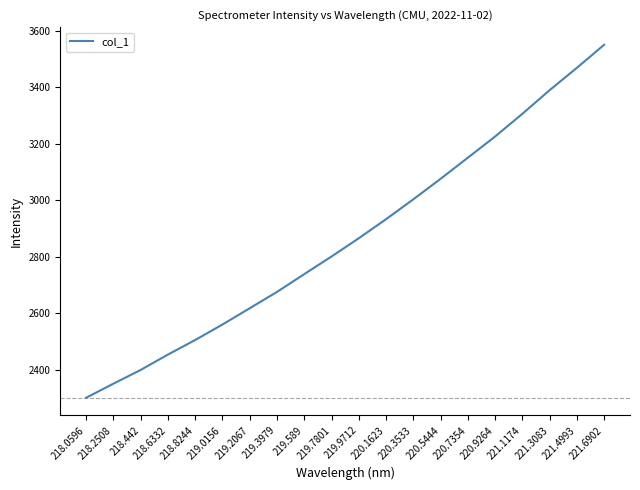

Reading right to left, what are all the values shown in this chart?

221.6902=3550.7	221.4993=3469.0	221.3083=3390.0	221.1174=3306.1	220.9264=3225.8	220.7354=3150.8	220.5444=3076.0	220.3533=3003.4	220.1623=2933.1	219.9712=2865.6	219.7801=2801.1	219.589=2738.6	219.3979=2675.7	219.2067=2617.8	219.0156=2560.2	218.8244=2505.4	218.6332=2453.9	218.442=2399.5	218.2508=2350.9	218.0596=2301.0